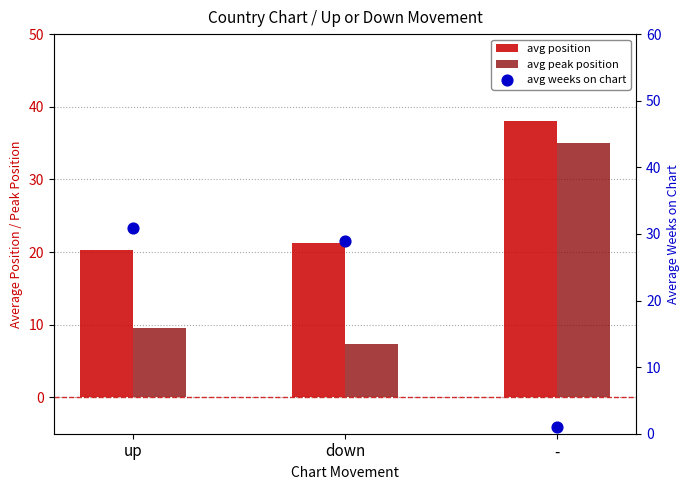

Which series reaches the minimum Y coordinate?

avg weeks on chart